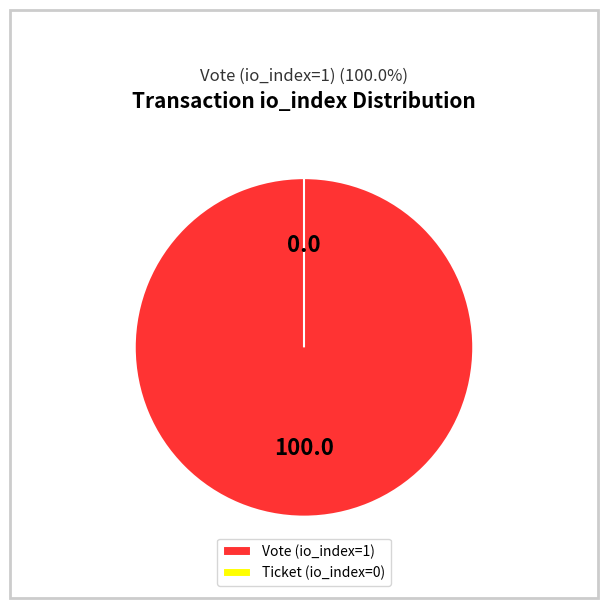

Rank the categories by value from lowest to highest.

Ticket (io_index=0), Vote (io_index=1)